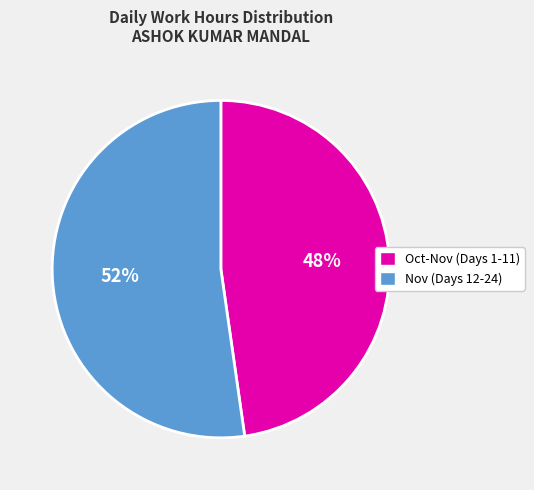

To the nearest percent, what is the average slice percentage?

50%